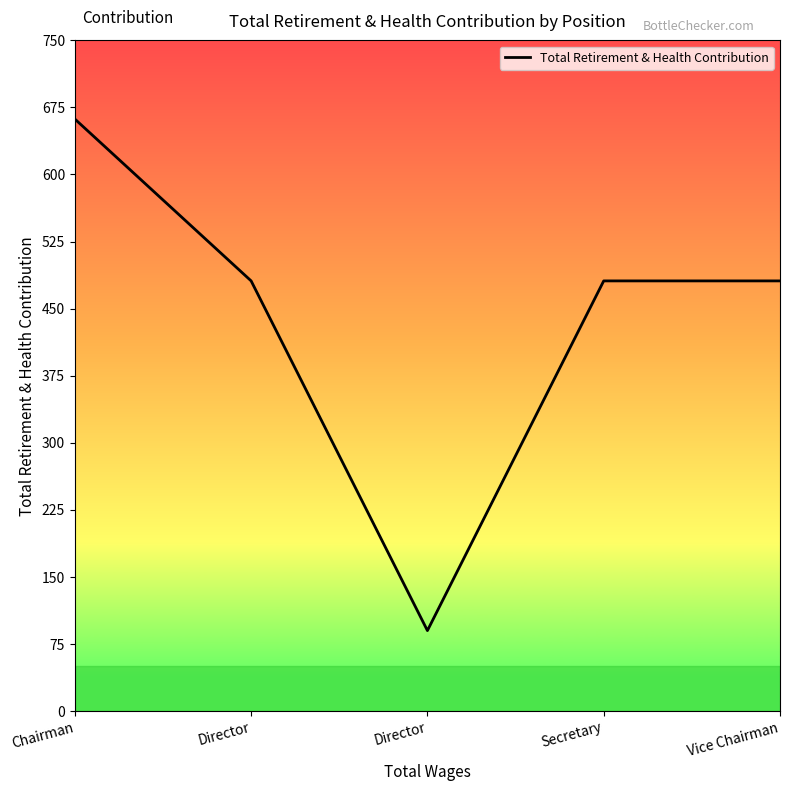

How many lines are shown in the chart?

1